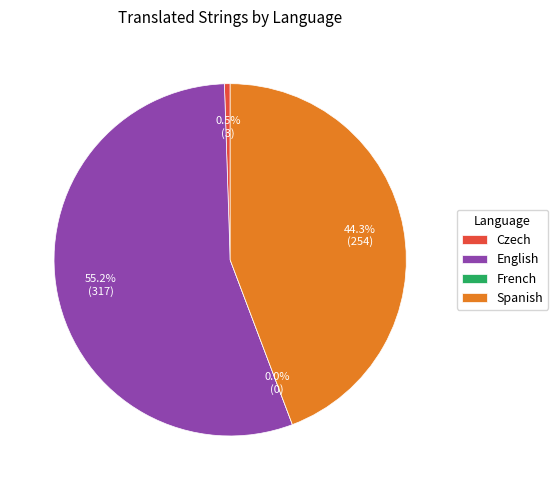

Between Spanish and French, which is larger?

Spanish